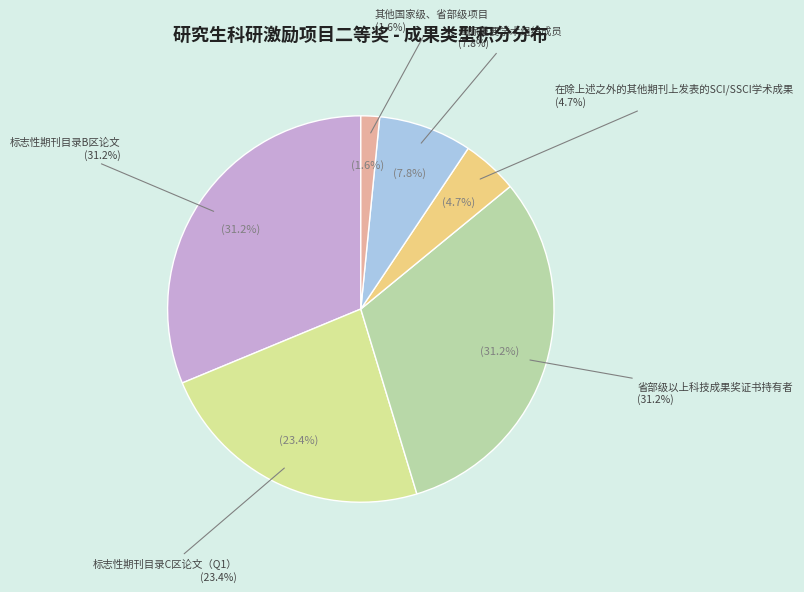

Does 省部级以上科技成果奖证书持有者 account for over 50% of the chart?

No